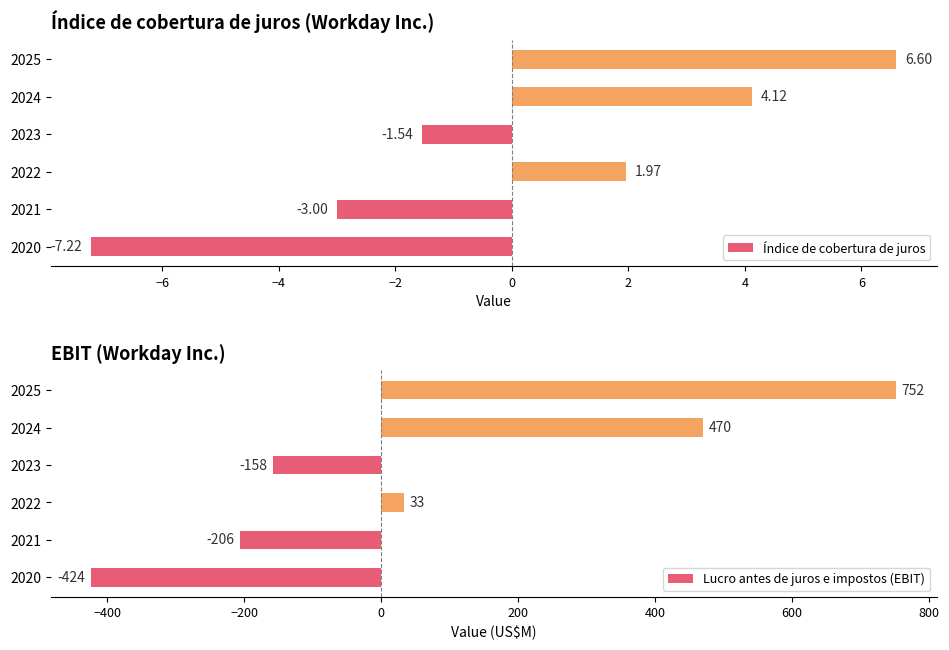

Rank the categories by Índice de cobertura de juros value from lowest to highest.

2020, 2021, 2023, 2022, 2024, 2025